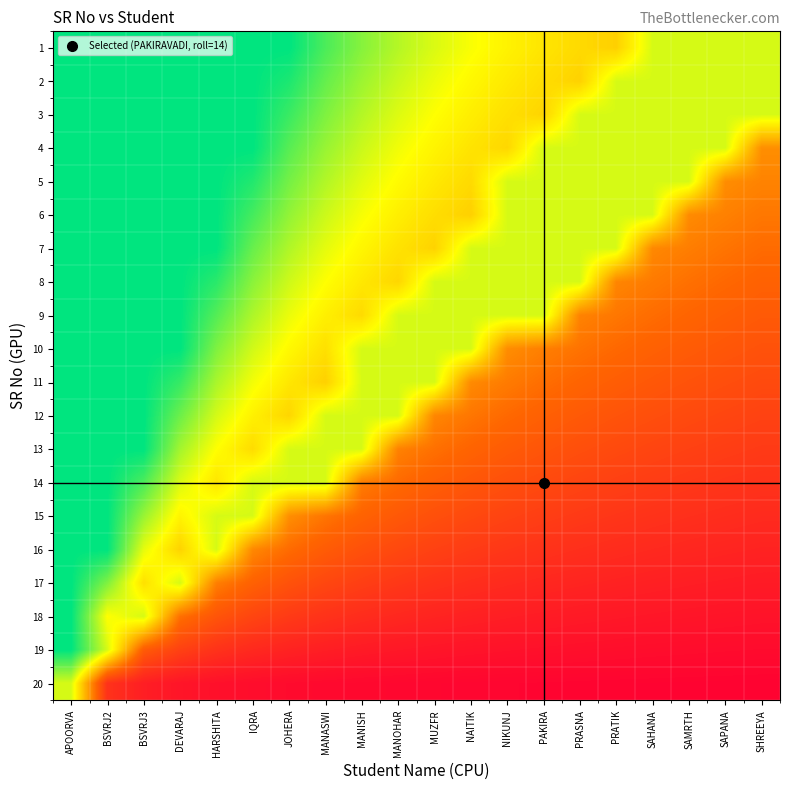

At which category is the sum across all series the highest?

APOORVA